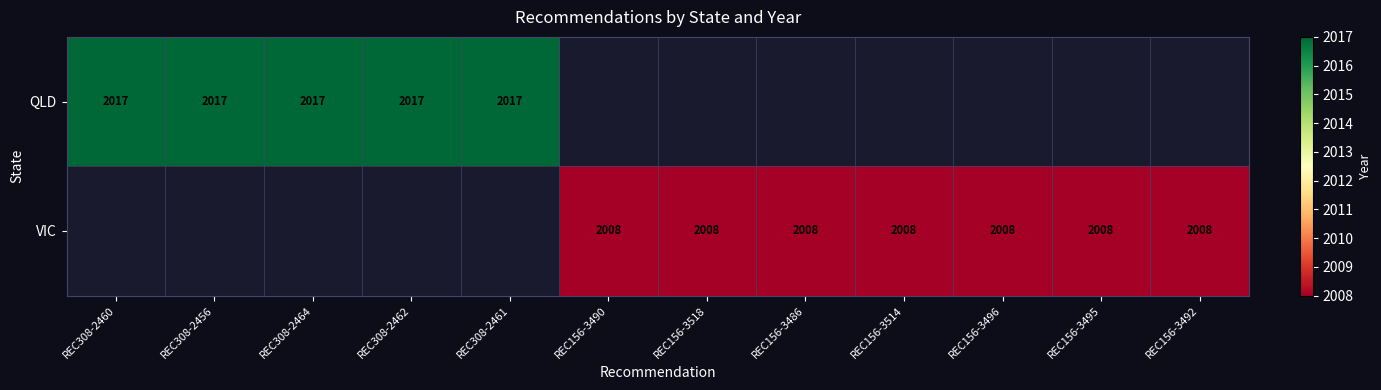

True or false: QLD has a value of 2802 at REC308-2460.

False